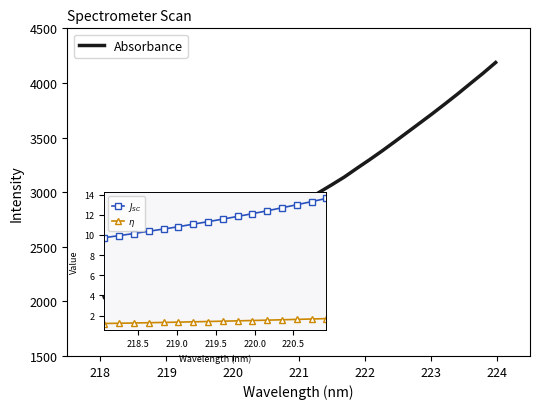

What is the maximum value shown in the chart?

4187.2